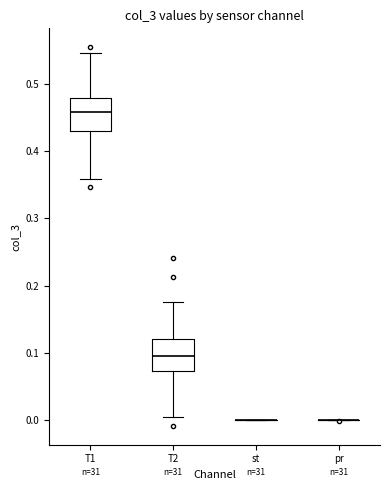

Reading left to right, transcribe this box plot: for each box, give where its median line is, the range the box spans, and where its two whiskers end, as read against the y-axis. The values are not printed on the chart, so give them approximately, as read against the axis.

T1: median 0.46, box 0.43 to 0.48, whiskers 0.36 to 0.55
T2: median 0.10, box 0.07 to 0.12, whiskers 0.00 to 0.18
st: box collapsed to a line at 0.00, whiskers 0.00 to 0.00
pr: box collapsed to a line at 0.00, whiskers 0.00 to 0.00